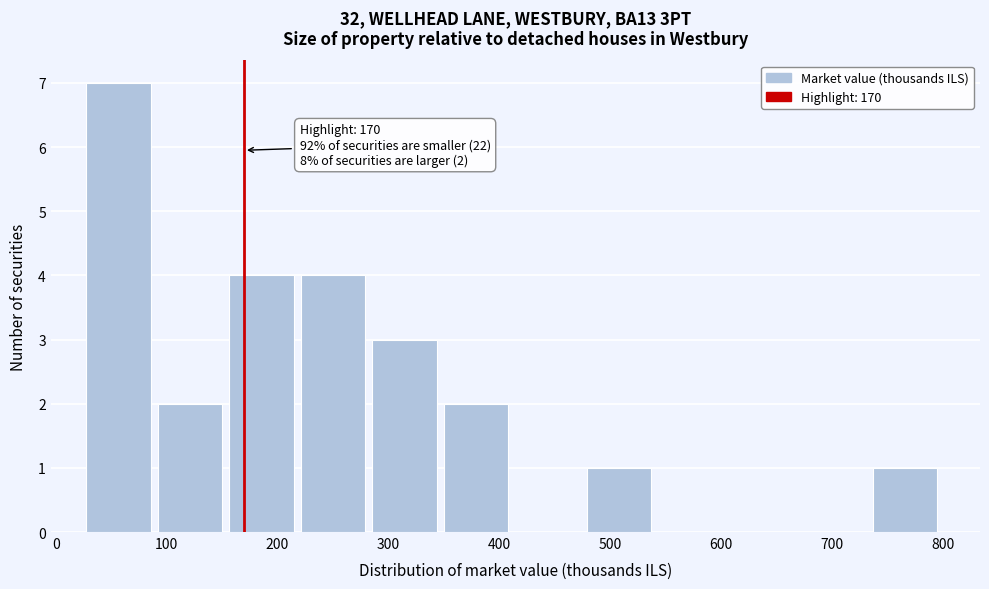

Which range on the x-axis has the tallest bar?

30 to 90